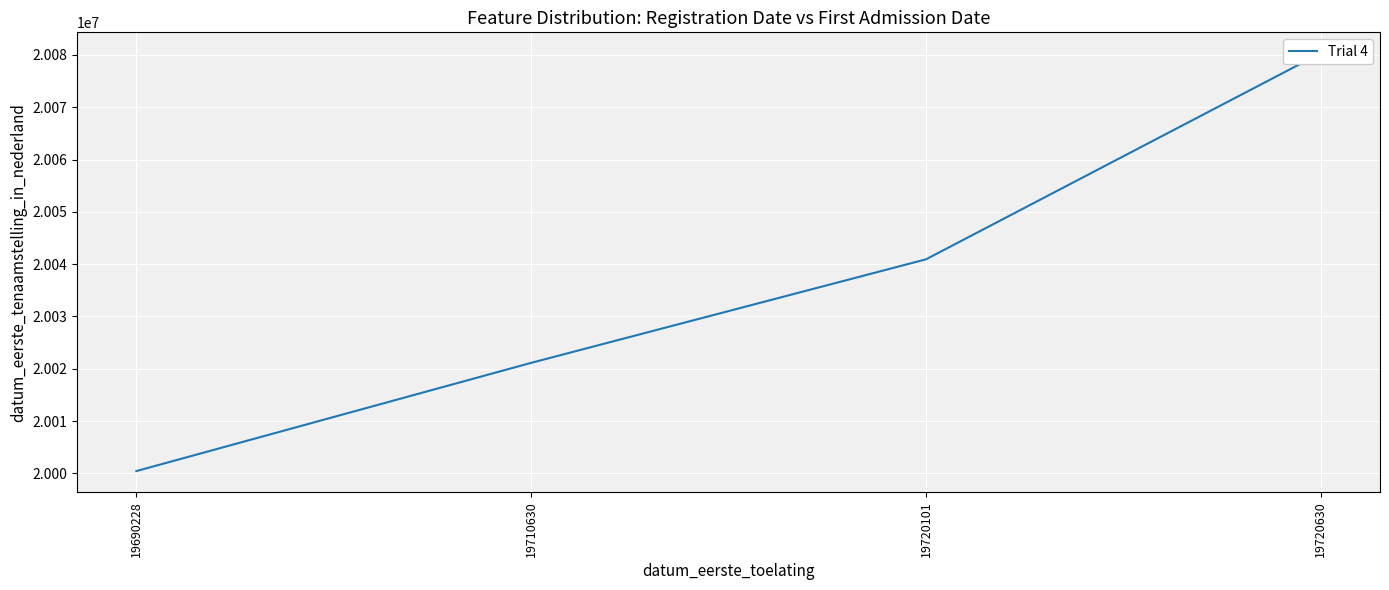

Which category has the lowest value across all series?

19690228